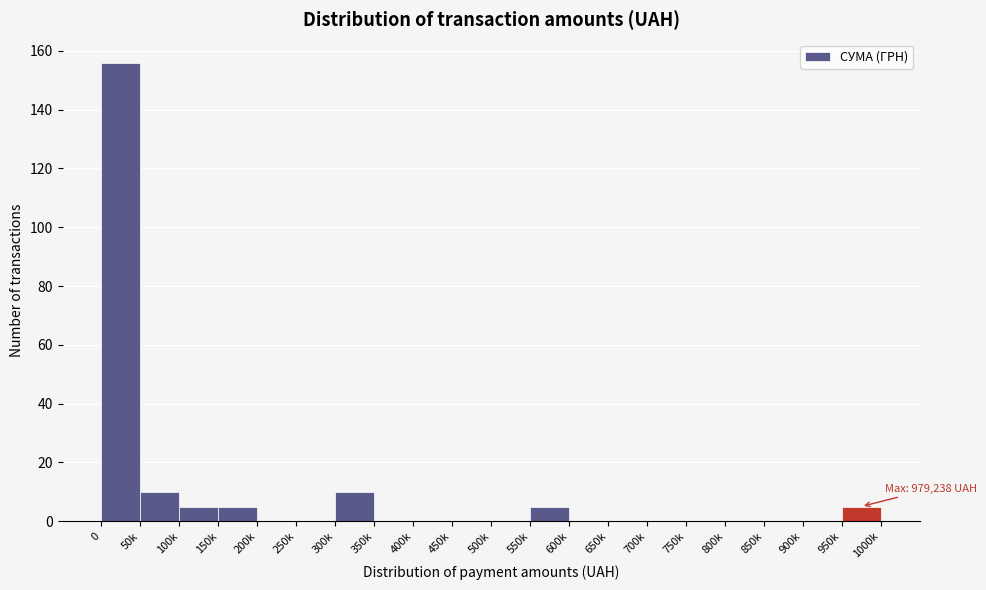

Reading left to right, list all the values displayed in this chart.

0=156	50k=10	100k=5	150k=5	200k=0	250k=0	300k=10	350k=0	400k=0	450k=0	500k=0	550k=5	600k=0	650k=0	700k=0	750k=0	800k=0	850k=0	900k=0	950k=5